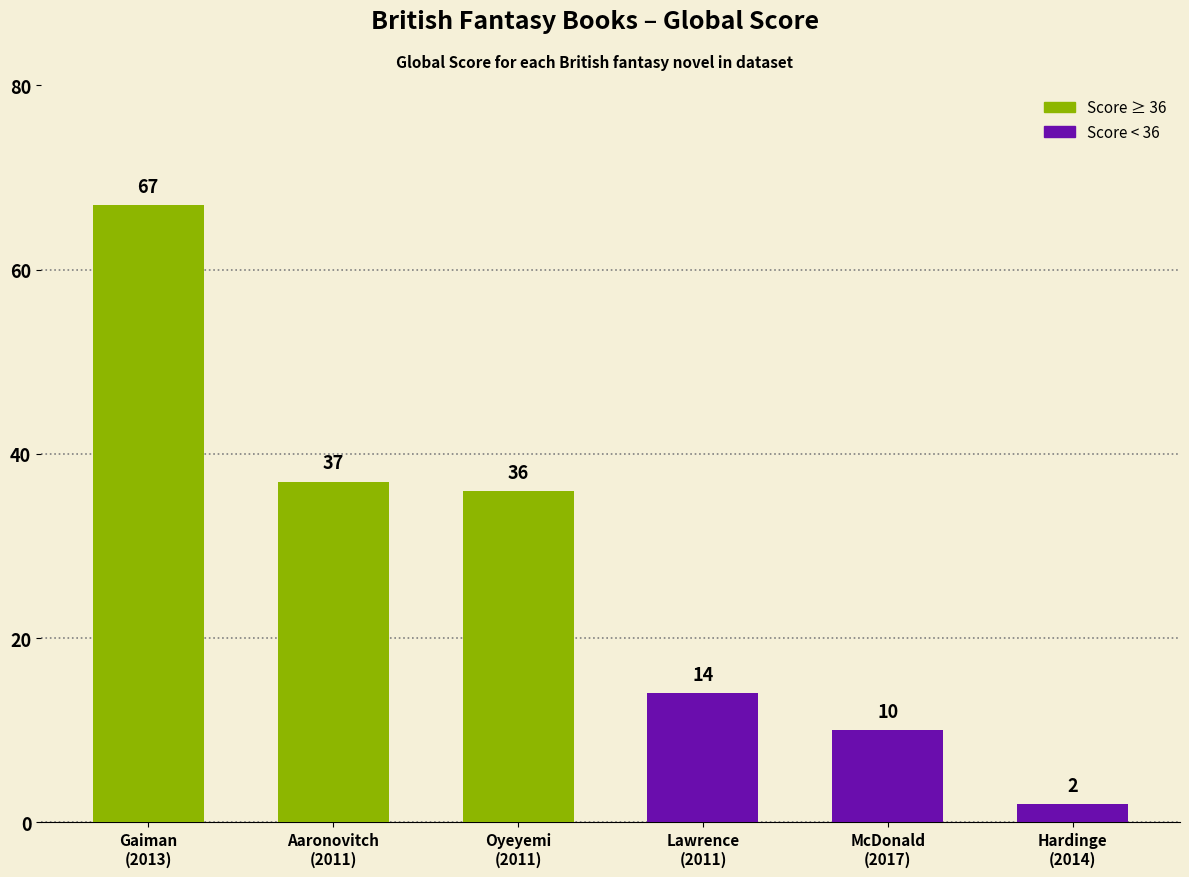

What is the greatest value displayed?

67